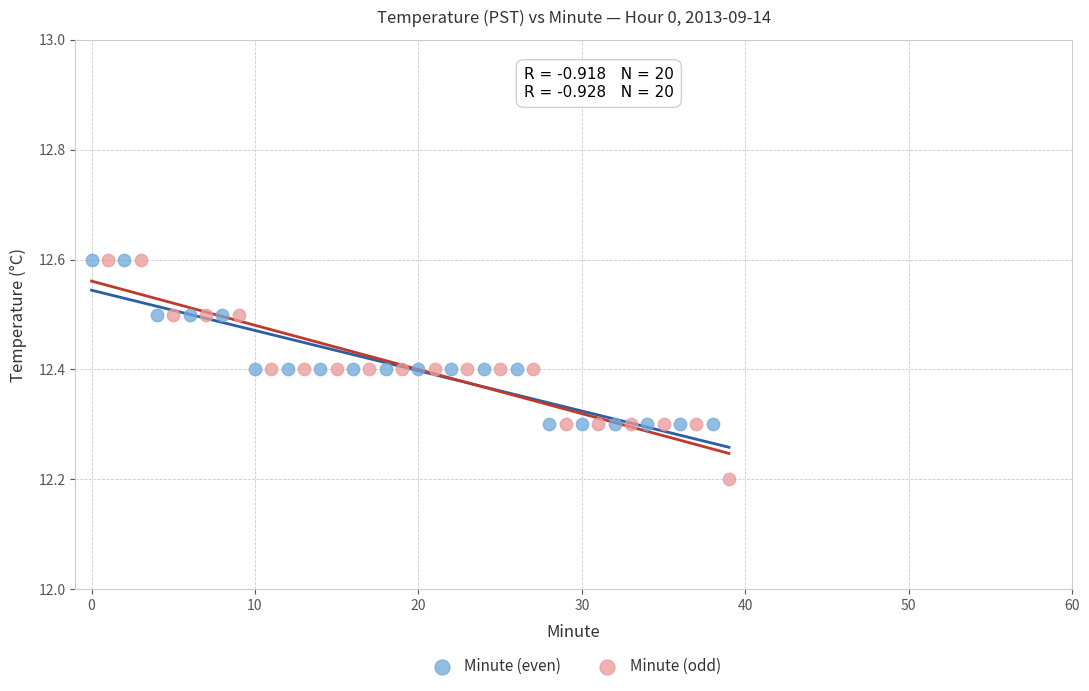

Which series has the widest spread of Y values?

Minute (odd)